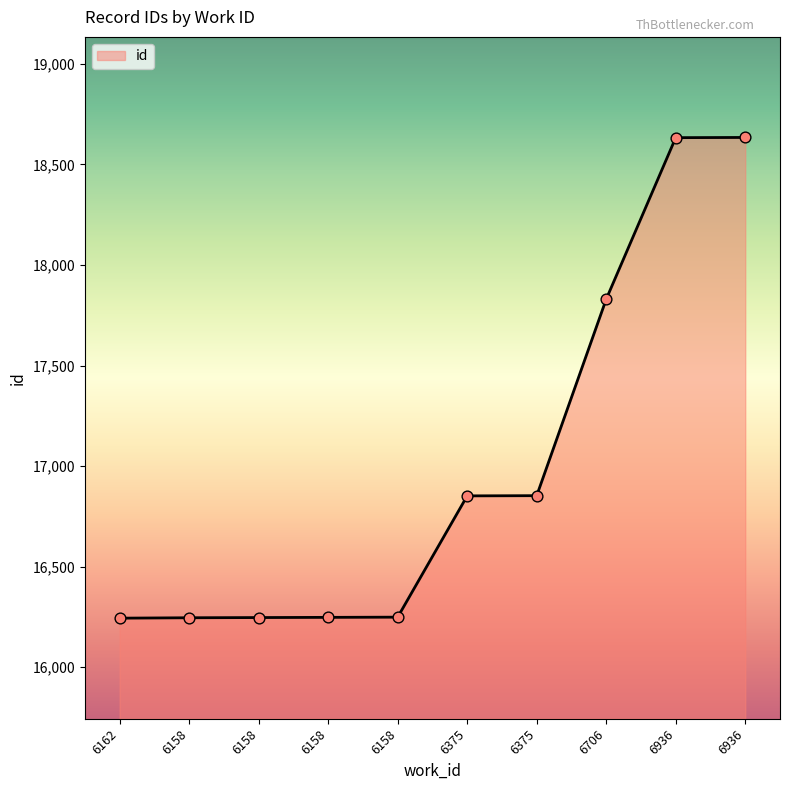

What is the change in value from 6162 to 6936?

+2390